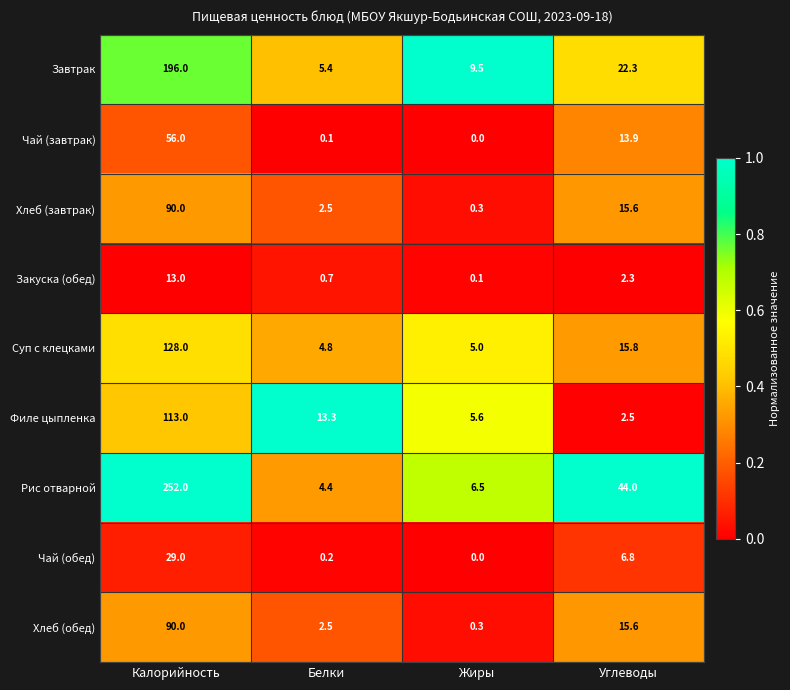

Rank the categories by Чай (обед) value from highest to lowest.

Калорийность, Углеводы, Белки, Жиры